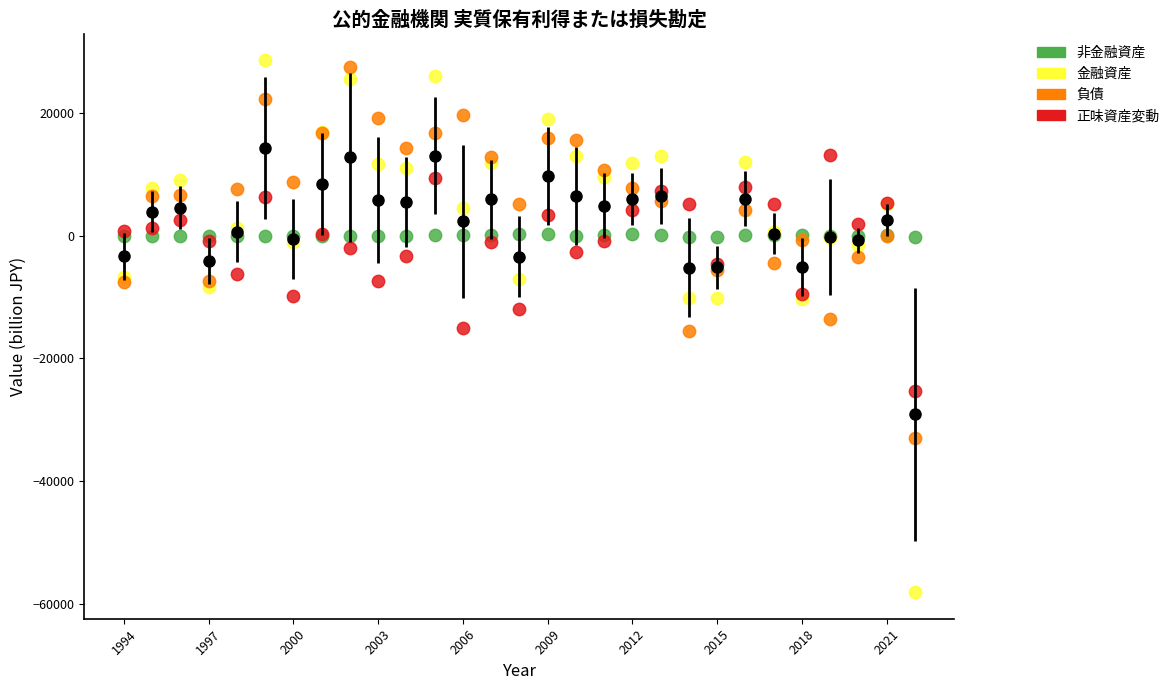

Which series has the largest Y range (max minus min)?

金融資産